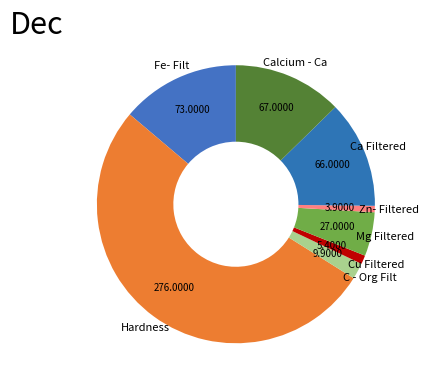

To the nearest percent, what is the average slice percentage?

12%